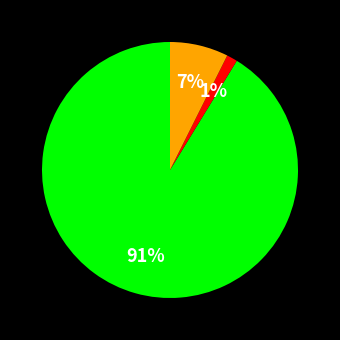

Count the number of slices in the pie.

3